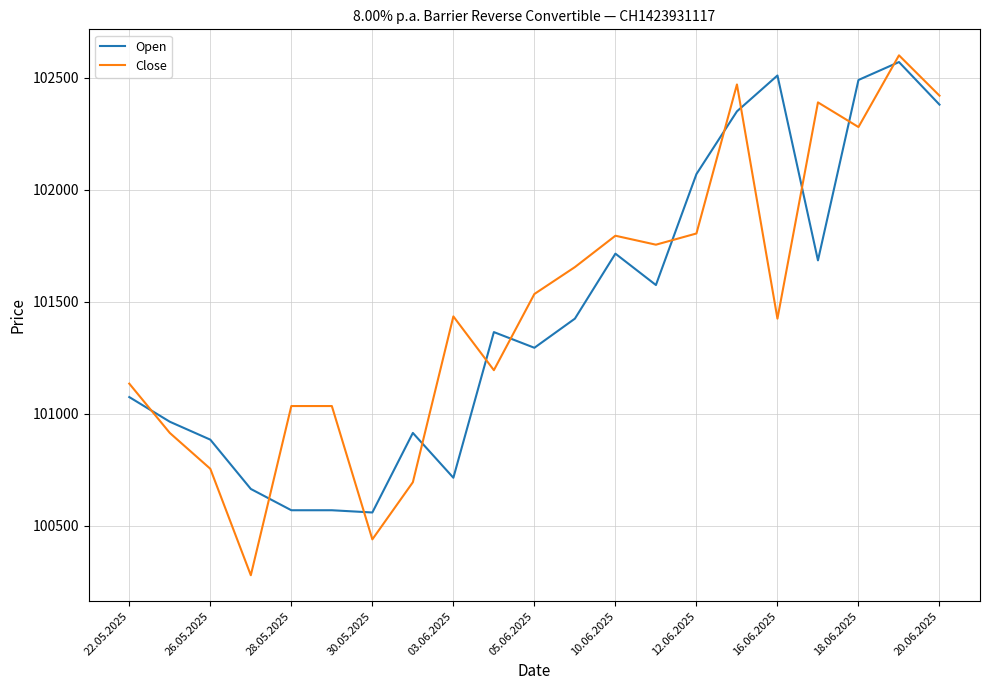

True or false: Open and Close cross at least once.

True